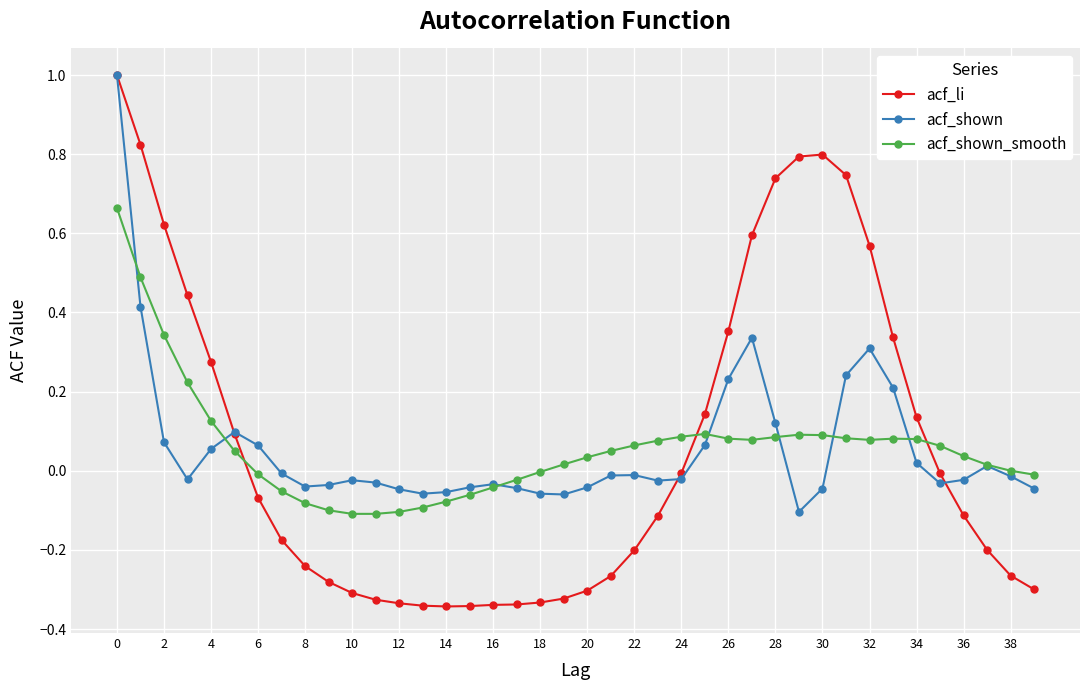

True or false: acf_shown has more than 0 points higher than both neighbors.

True